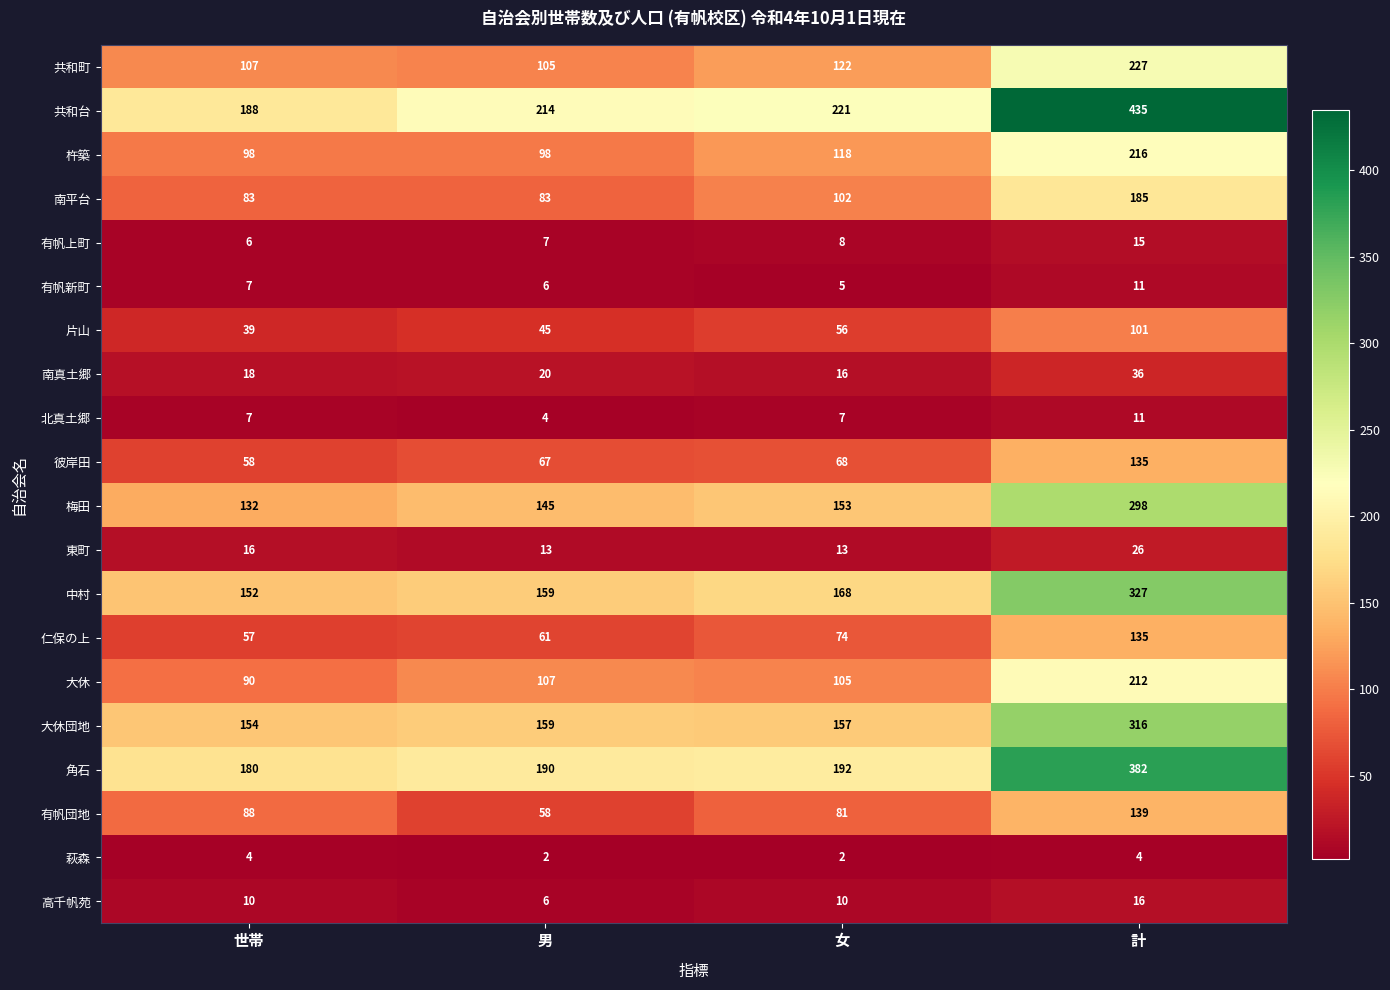

At how many categories does at least one series exceed 367?

1